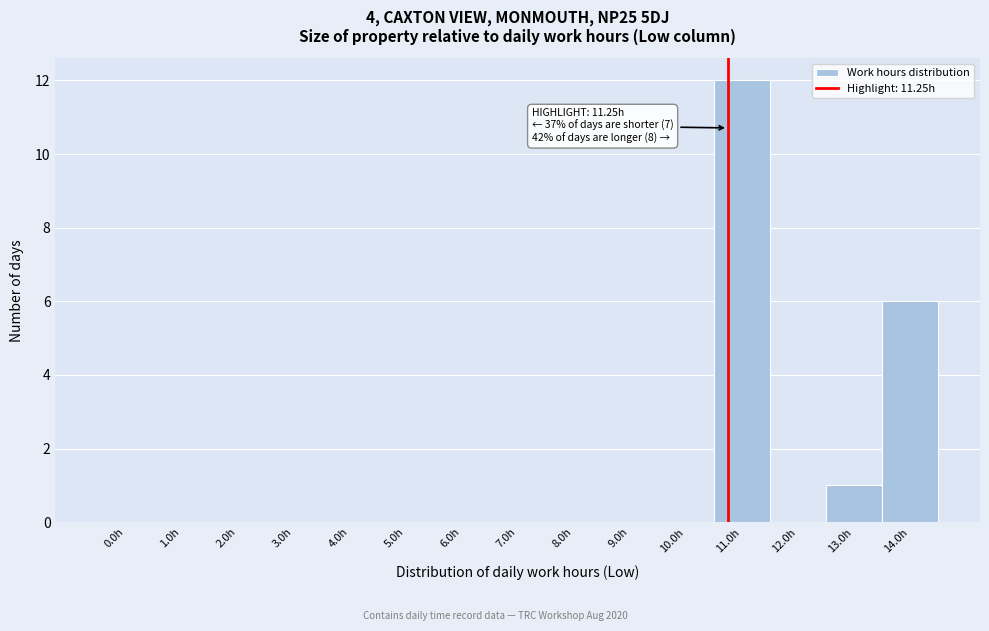

Reading left to right, transcribe all the data shown in this chart.

0.0h=0	1.0h=0	2.0h=0	3.0h=0	4.0h=0	5.0h=0	6.0h=0	7.0h=0	8.0h=0	9.0h=0	10.0h=0	11.0h=12	12.0h=0	13.0h=1	14.0h=6